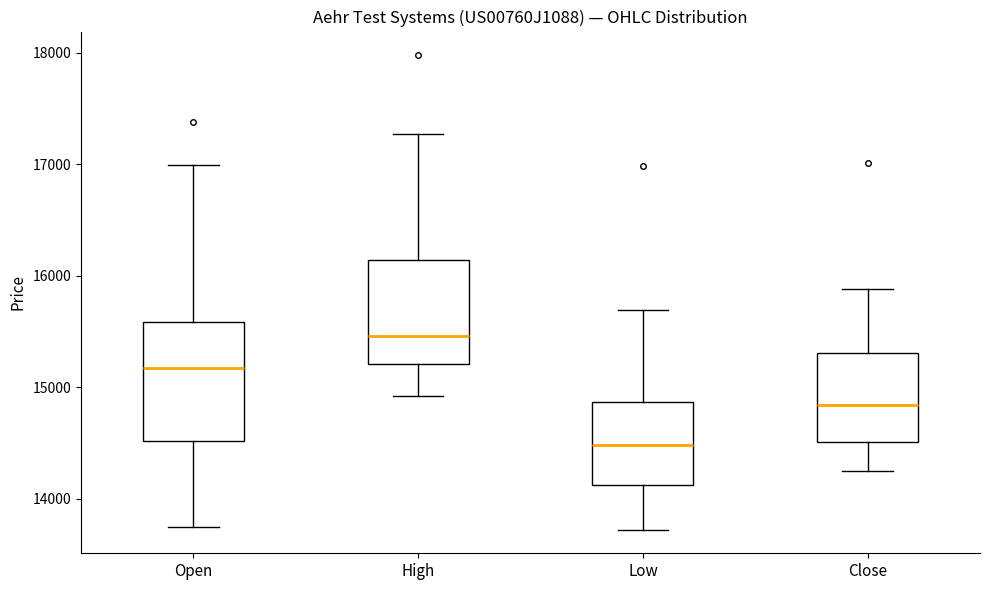

Reading left to right, transcribe this box plot: for each box, give where its median line is, the range the box spans, and where its two whiskers end, as read against the y-axis. The values are not printed on the chart, so give them approximately, as read against the axis.

Open: median 15200, box 14500 to 15600, whiskers 13800 to 17000
High: median 15500, box 15200 to 16100, whiskers 14900 to 17300
Low: median 14500, box 14100 to 14900, whiskers 13700 to 15700
Close: median 14800, box 14500 to 15300, whiskers 14300 to 15900